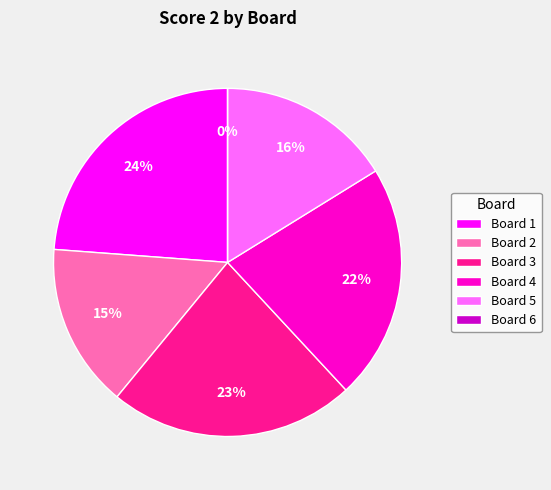

How many segments does this pie chart have?

6